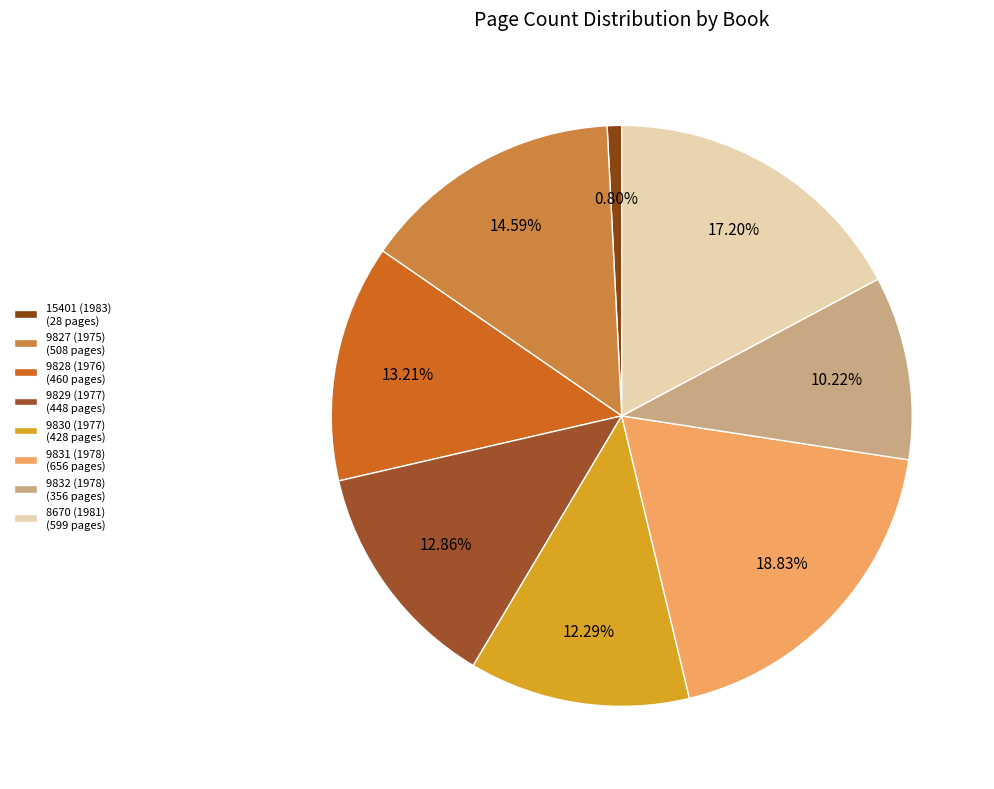

How many slices are in this pie chart?

8